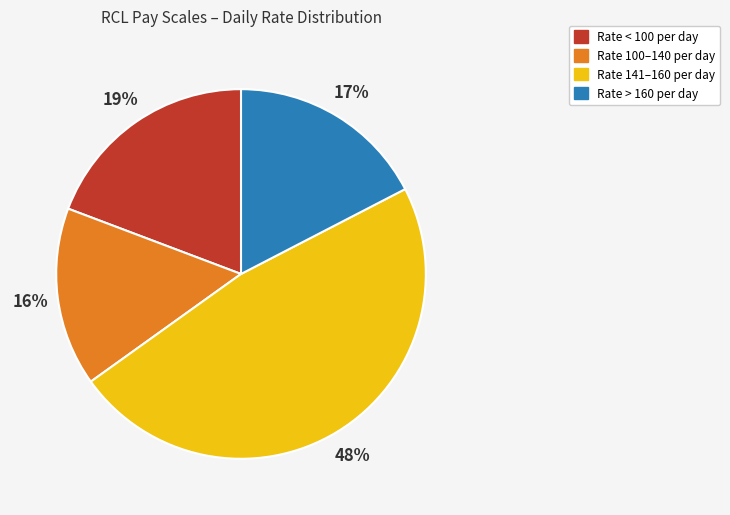

Is the sum of Rate 141–160 per day and Rate 100–140 per day greater than half?

Yes